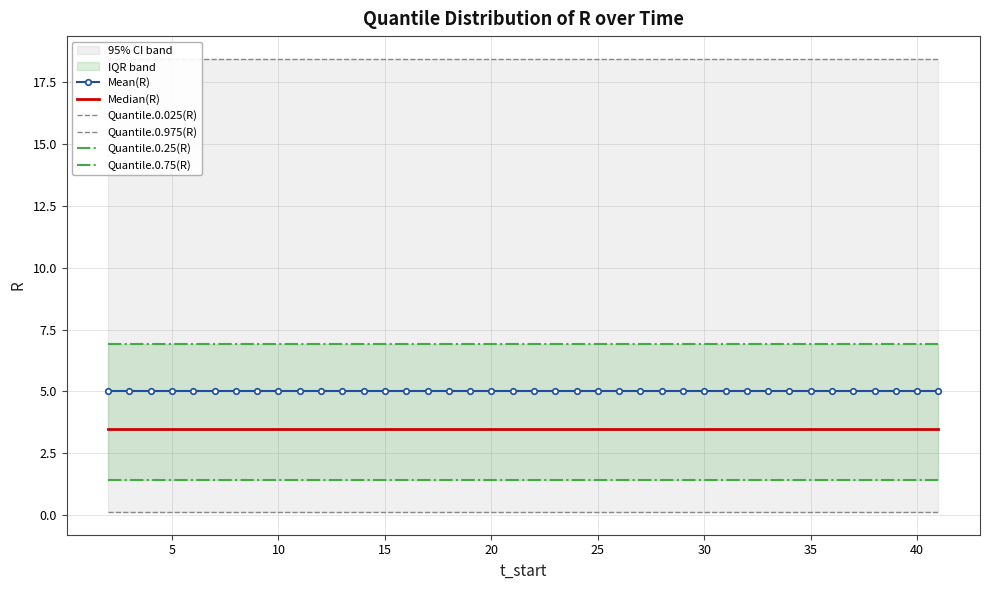

Which series changed the most between 35 and 38?

Mean(R)